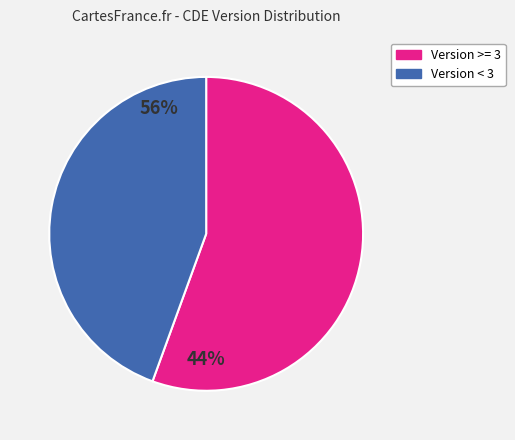

Count the number of slices in the pie.

2